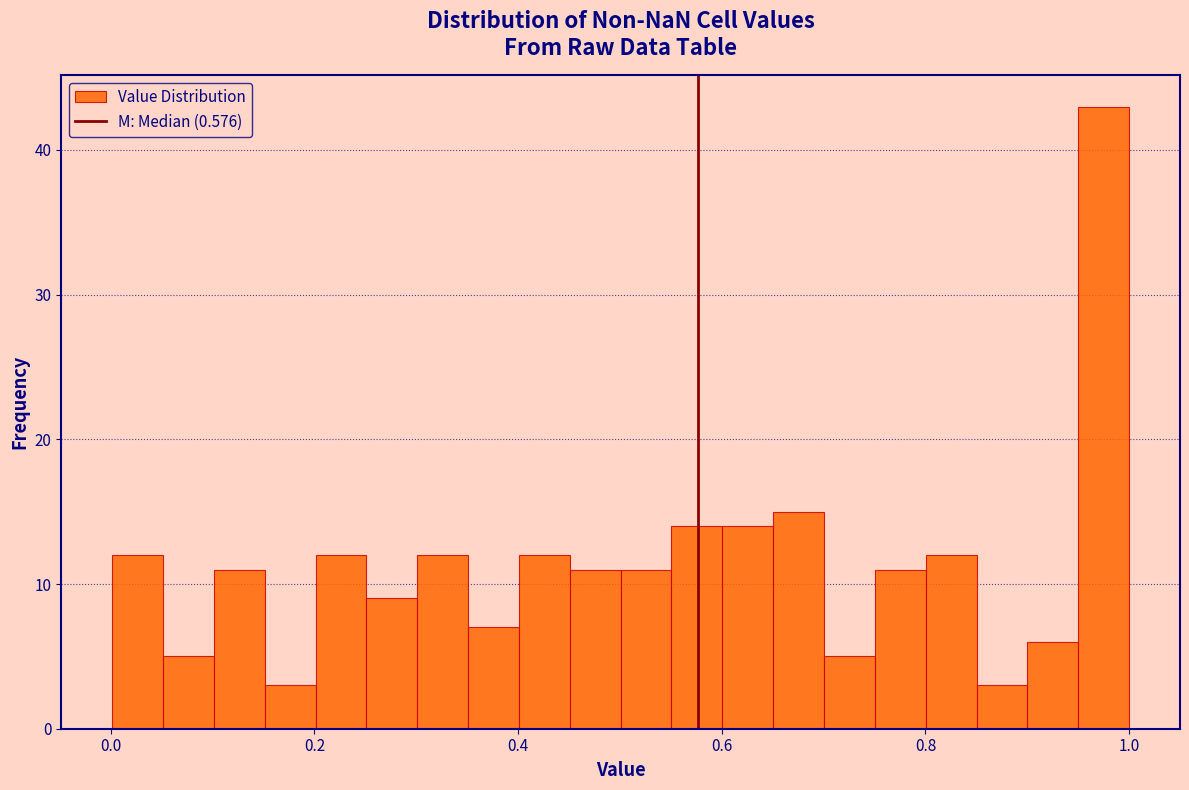

Around what value on the x-axis is the tallest bar? Give the approximate position of its centre, as read against the axis.

0.98